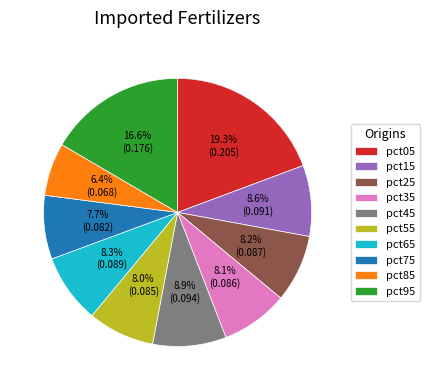

Which category has the biggest portion of the pie?

pct05